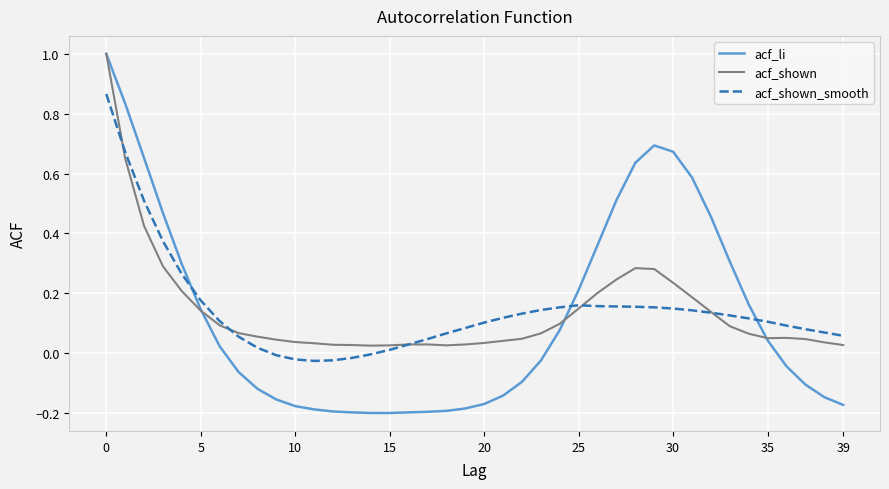

How many distinct data groups are displayed?

3